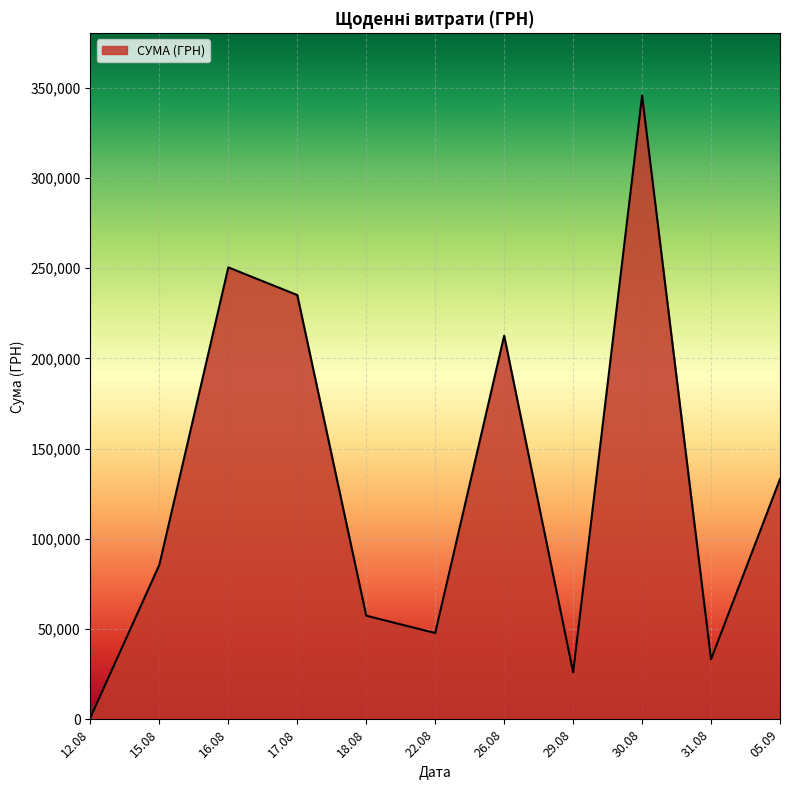

Rank the categories by value from highest to lowest.

30.08, 16.08, 17.08, 26.08, 05.09, 15.08, 18.08, 22.08, 31.08, 29.08, 12.08